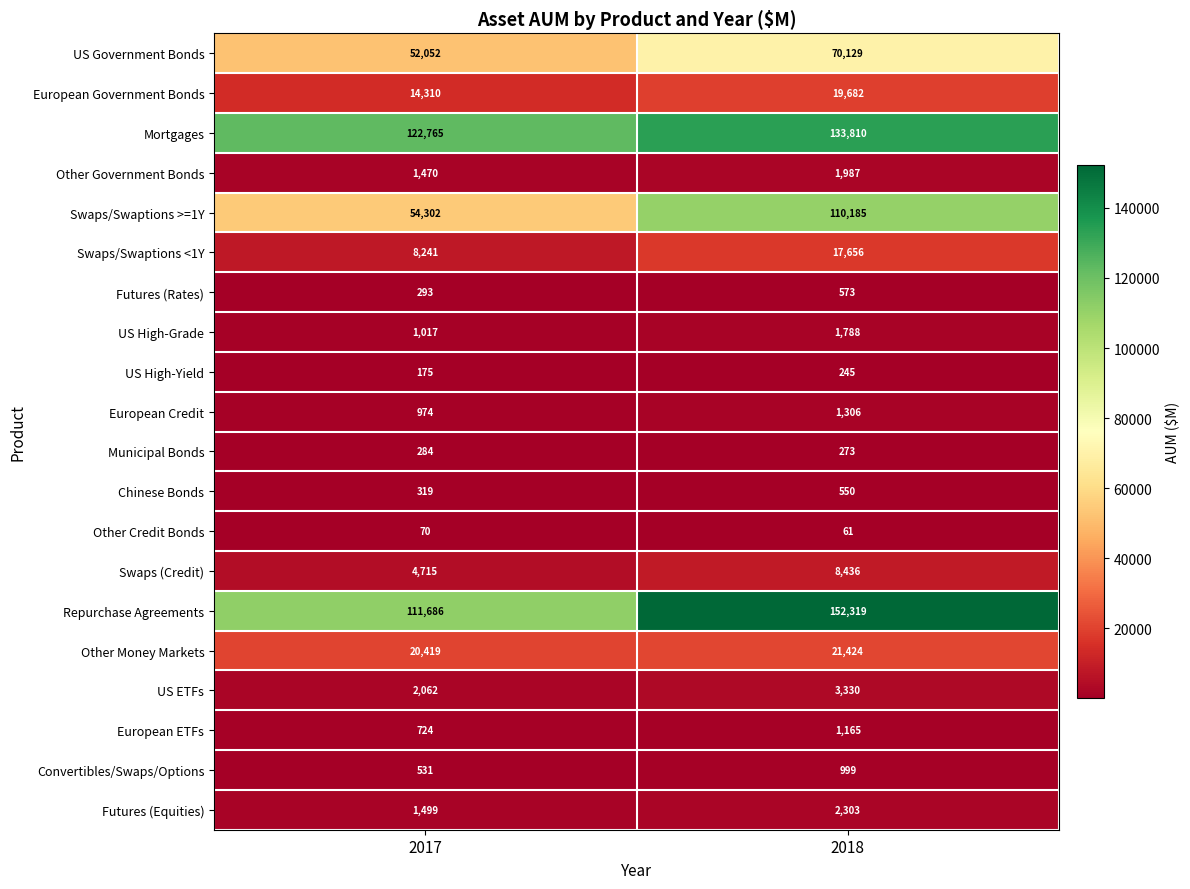

At which label is Municipal Bonds closest to 278?

2018